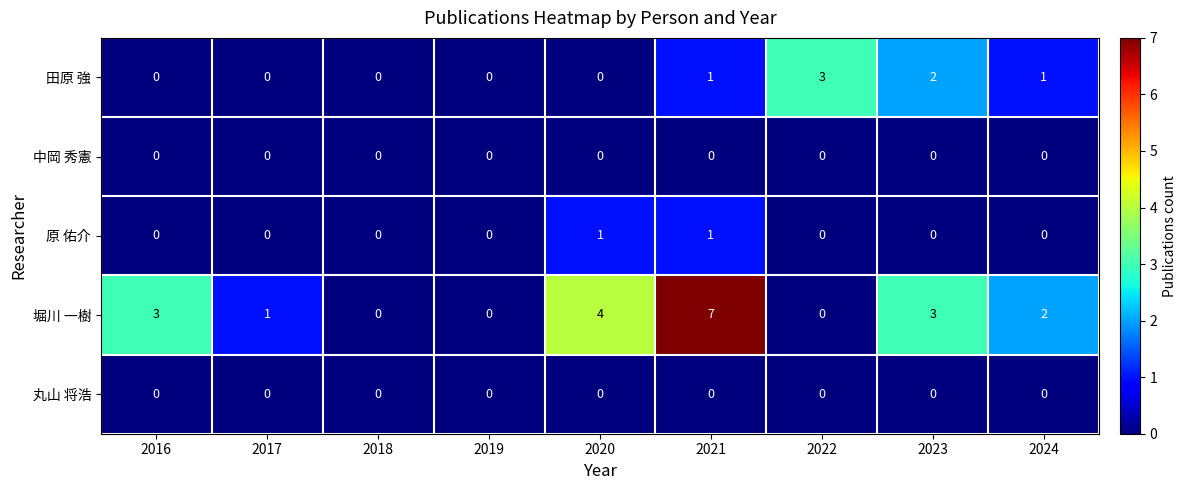

The value of 田原 強 at 2017 is 0. True or false?

True